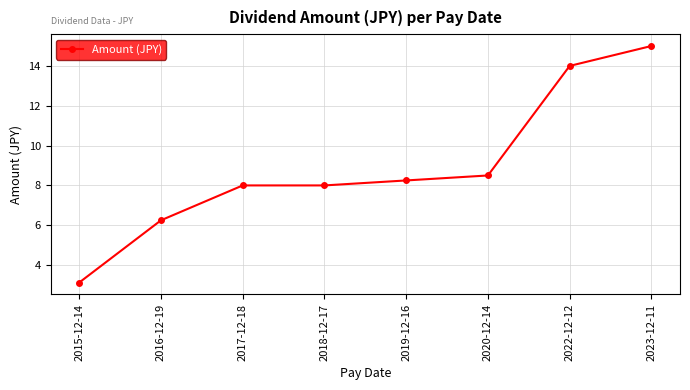

True or false: the data shows 10.9 at 2019-12-16.

False